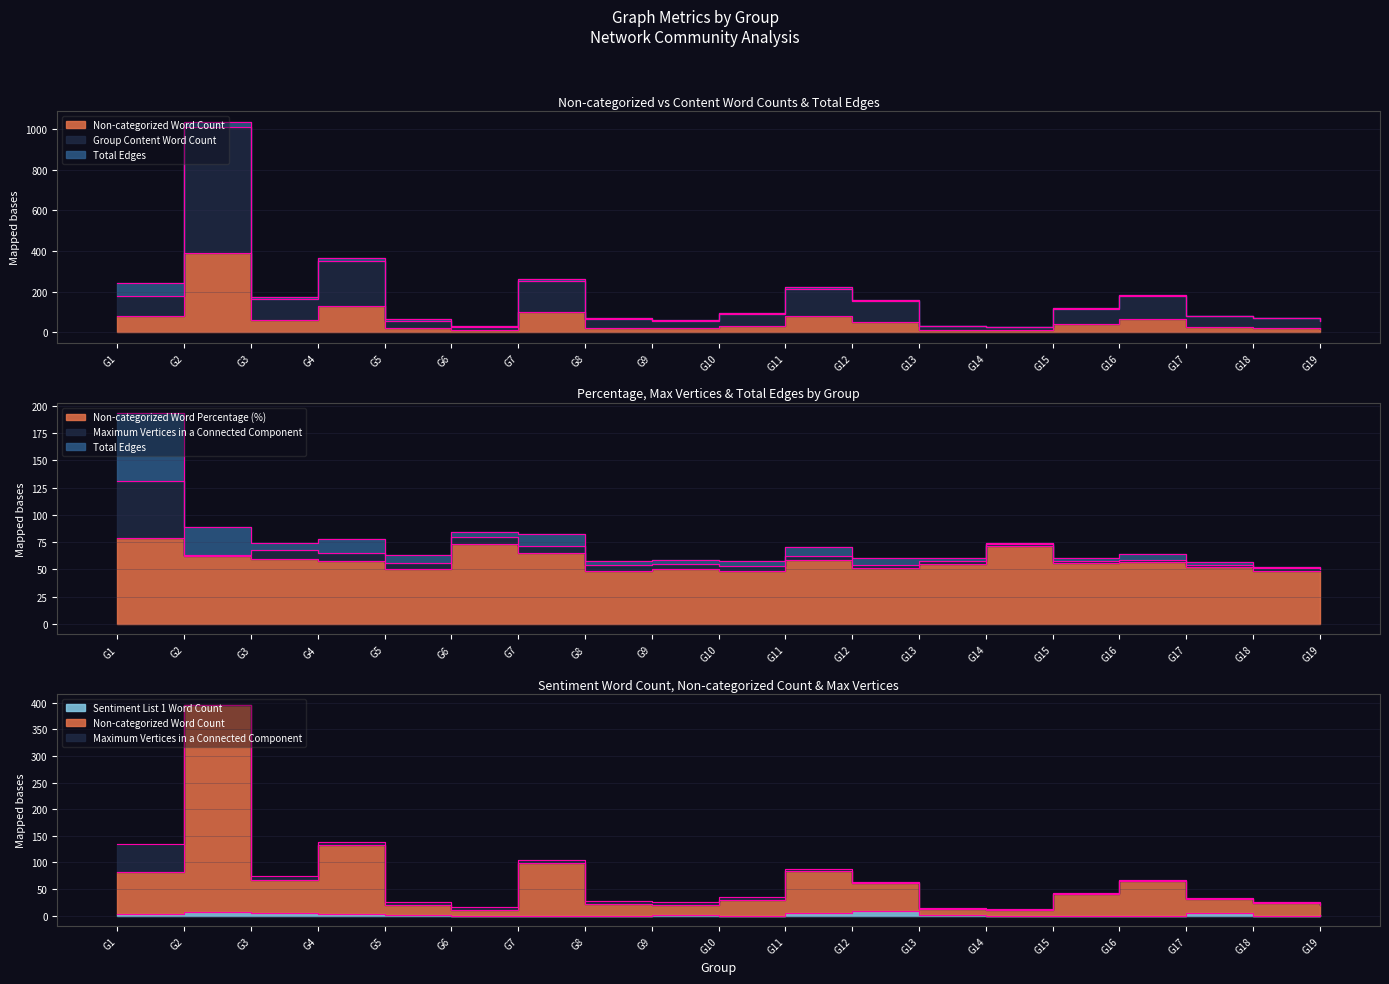

What are all the series names shown in the legend?

Non-categorized Word Count, Non-categorized Word Percentage (%), Group Content Word Count, Sentiment List 1 Word Count